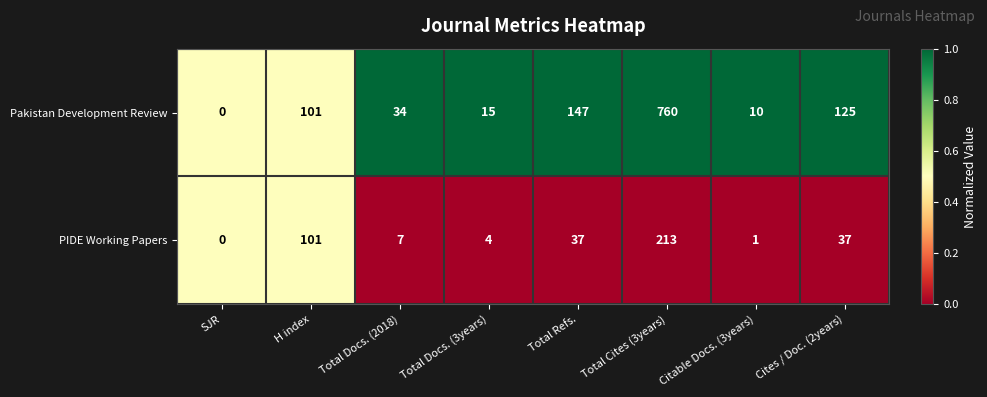

Rank the series at Total Docs. (3years) from highest to lowest value.

Pakistan Development Review, PIDE Working Papers